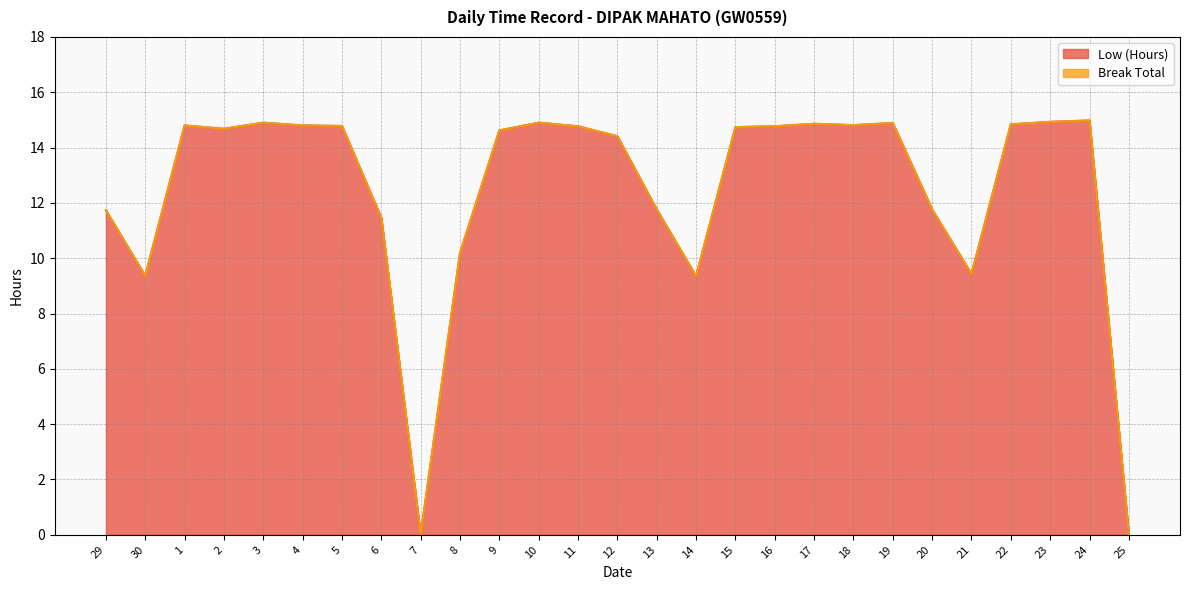

How many data points are less than 14?

10